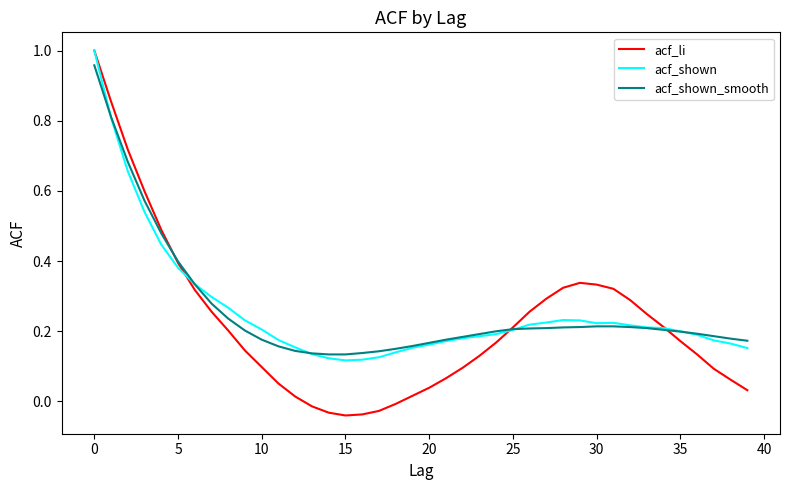

Which series has the widest spread of values?

acf_li